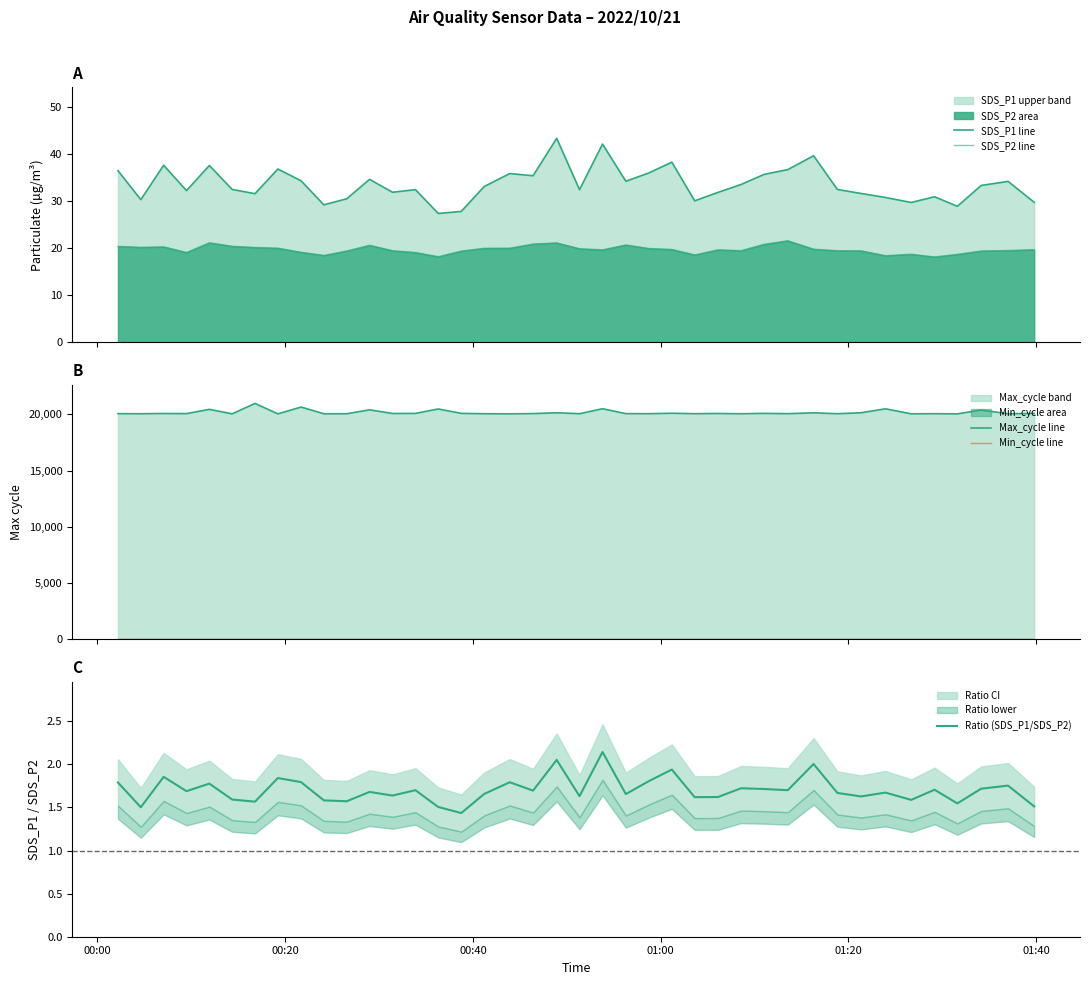

True or false: SDS_P1 and Max_cycle cross at least once.

False